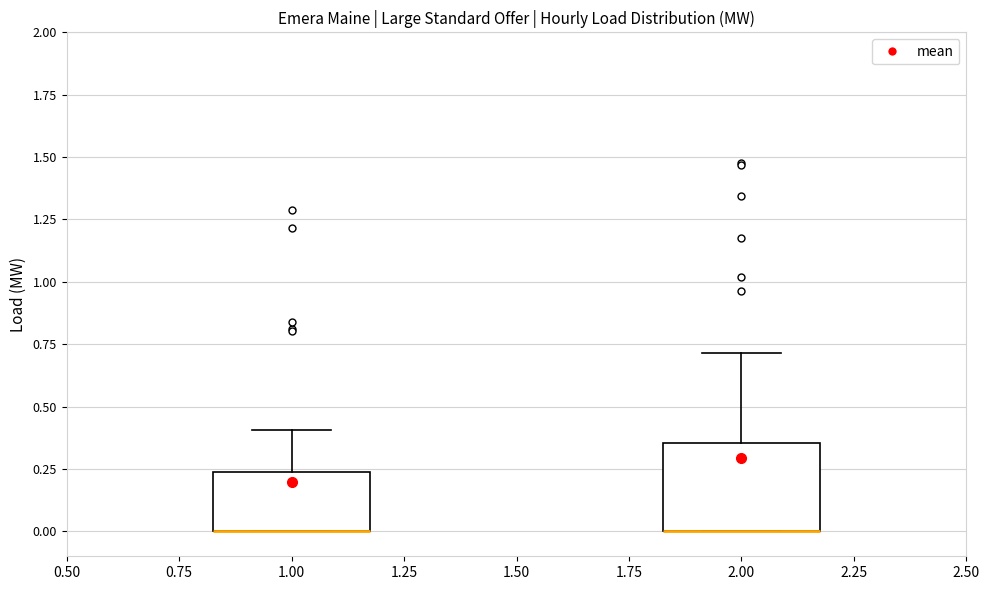

Reading left to right, read every box against the y-axis: the position of its median line, the range the box covers, and the ends of its whiskers. The values are not printed on the chart, so give them approximately, as read against the axis.

1.00: median 0.00 (drawn on the box's lower edge), box 0.00 to 0.25, whiskers 0.00 to 0.40
2.00: median 0.00 (drawn on the box's lower edge), box 0.00 to 0.35, whiskers 0.00 to 0.70